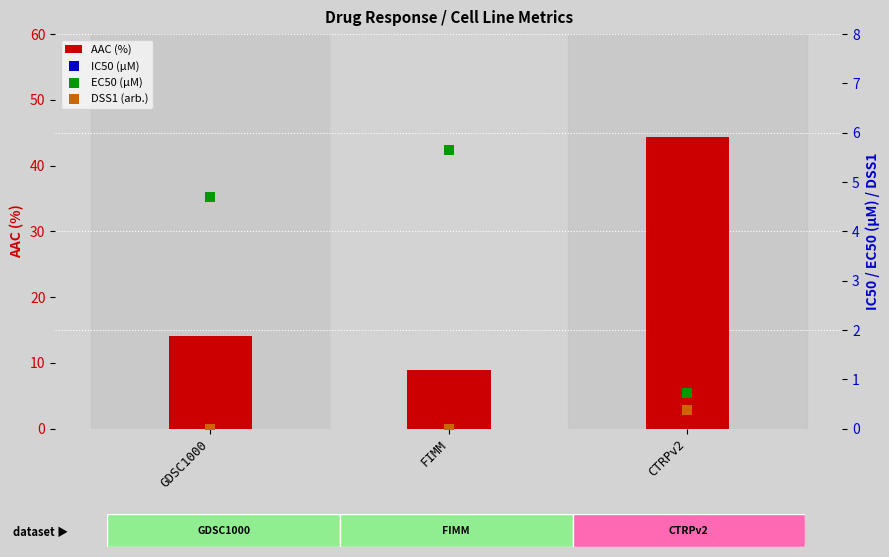

What are all the series names shown in the legend?

AAC (%), IC50 (µM), EC50 (µM), DSS1 (arb.)